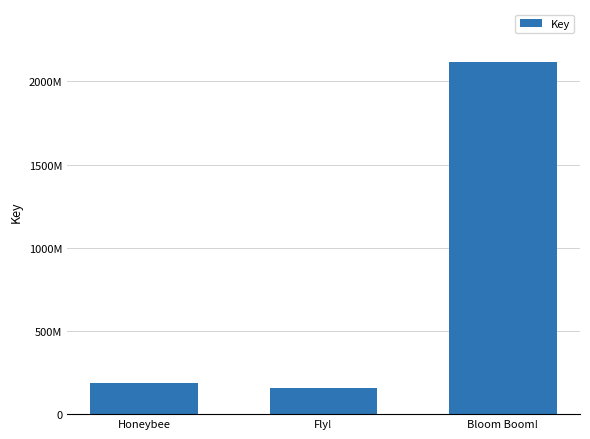

How many distinct data groups are displayed?

1